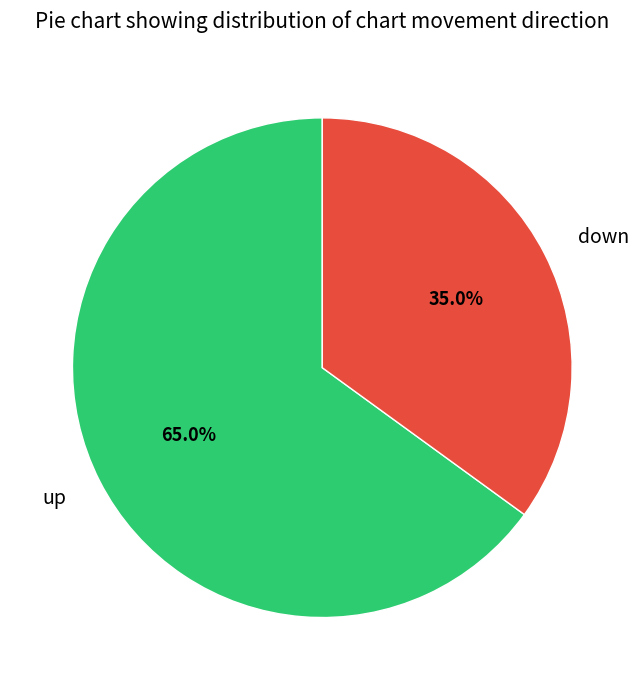

Which category has the smallest portion of the pie?

down